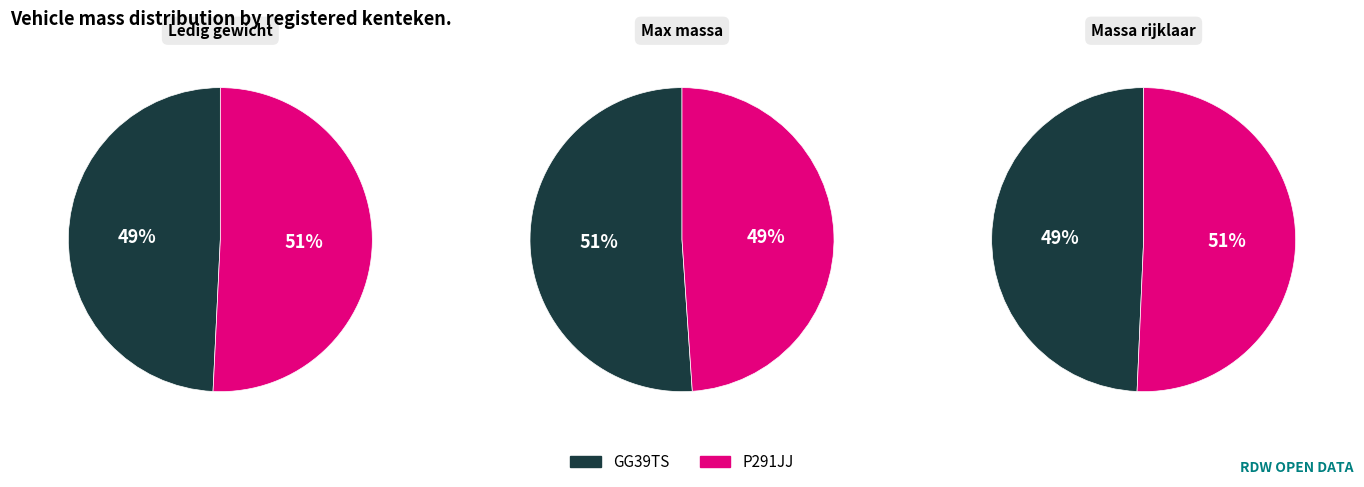

How many segments does this pie chart have?

2